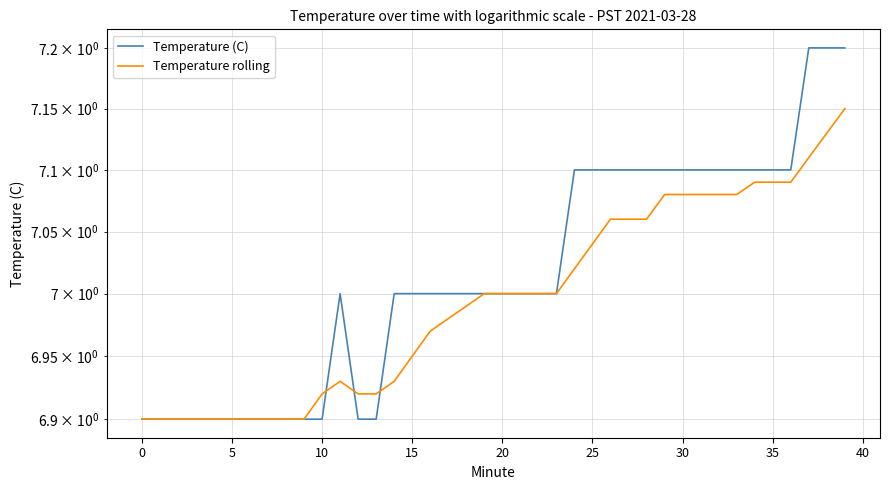

How many values in the Temperature rolling series are below 7?

19